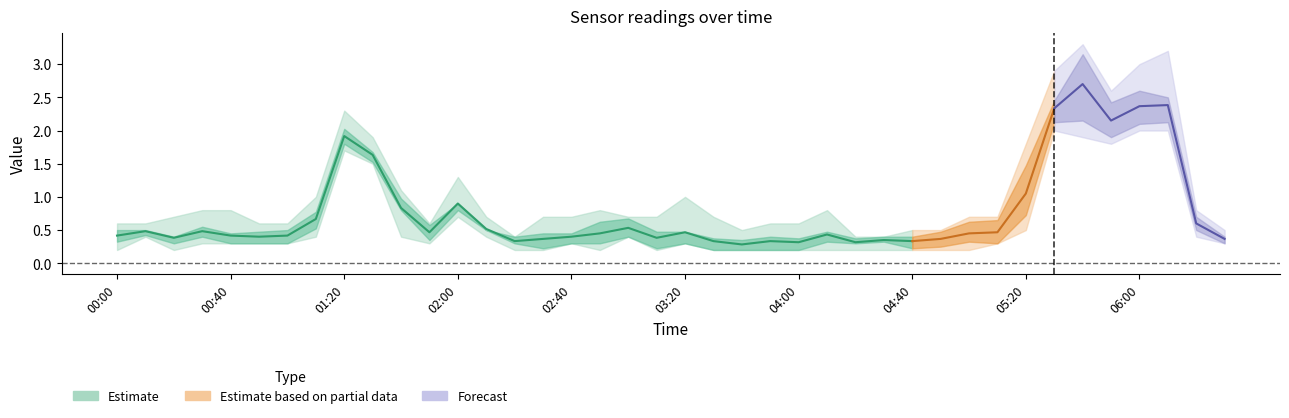

Does the chart have visible grid lines?

No